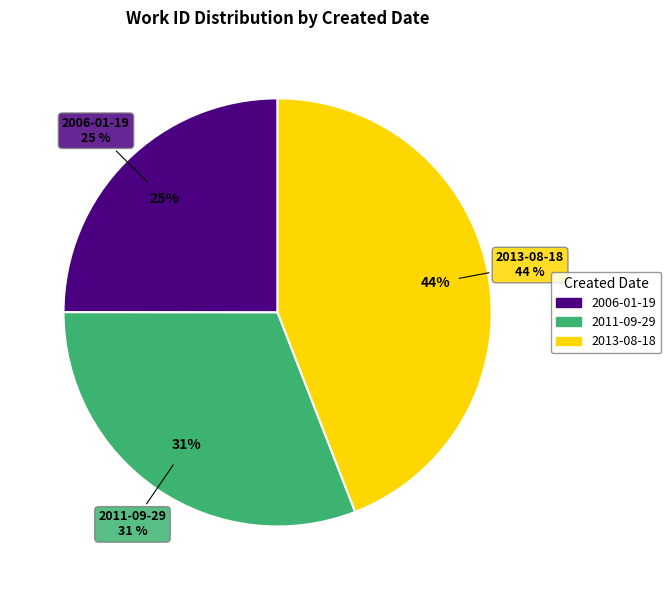

What percentage do 2011-09-29 and 2013-08-18 together represent?

75.0%